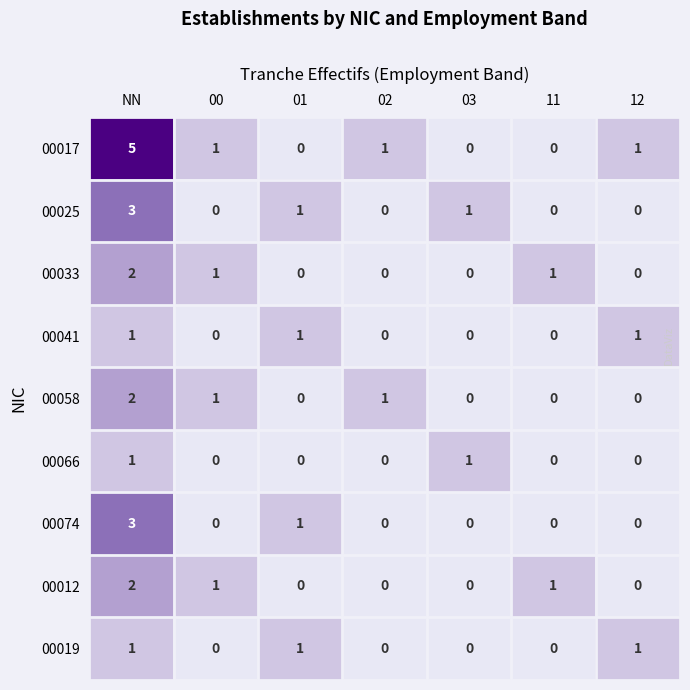

What is the sum of all 00058 values?

4